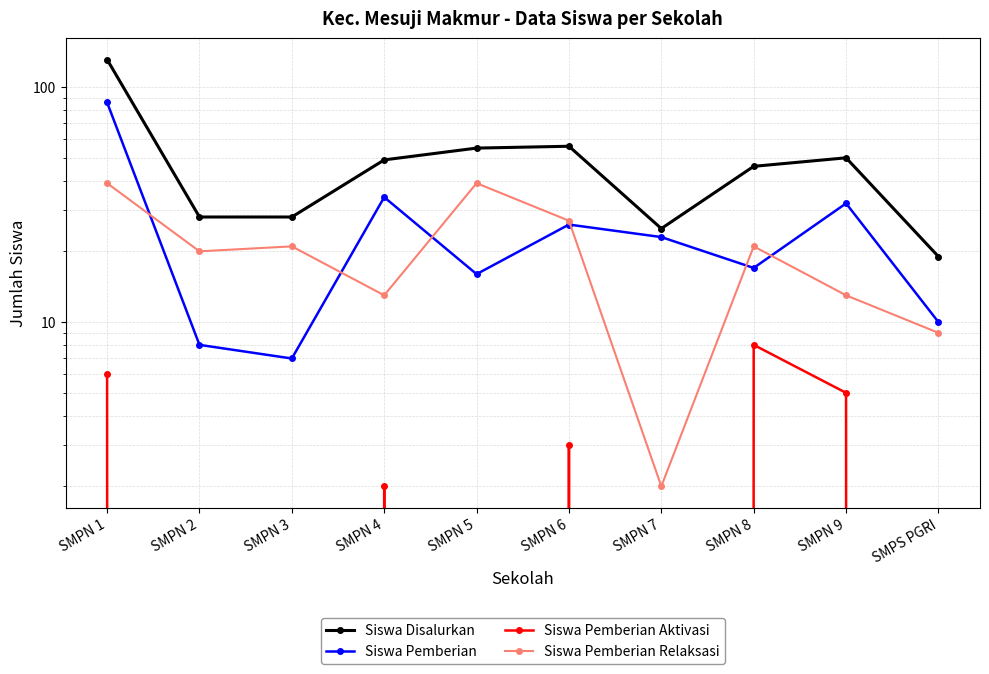

True or false: Siswa Pemberian and Siswa Disalurkan cross at least once.

False